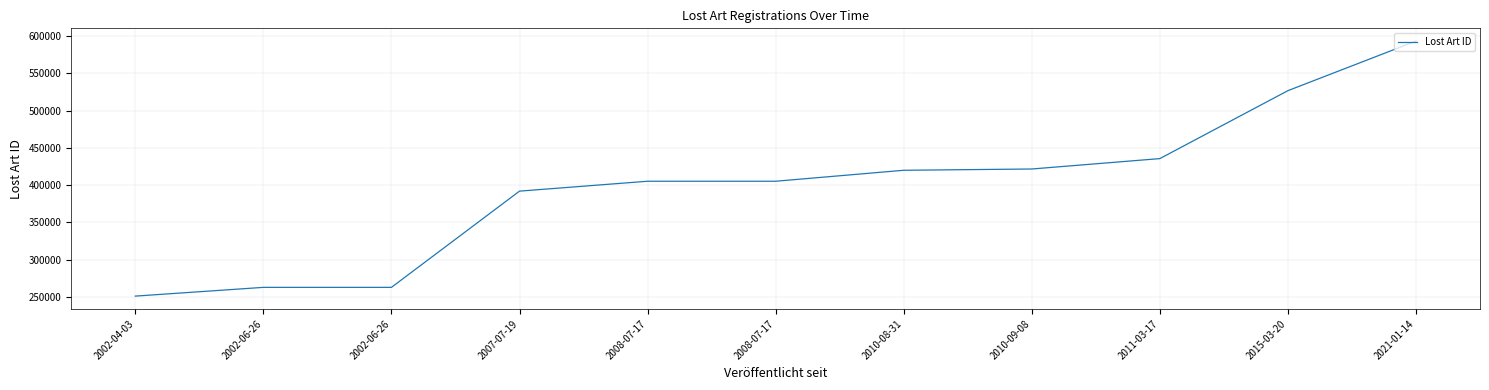

What is the sum of all values?

4375434